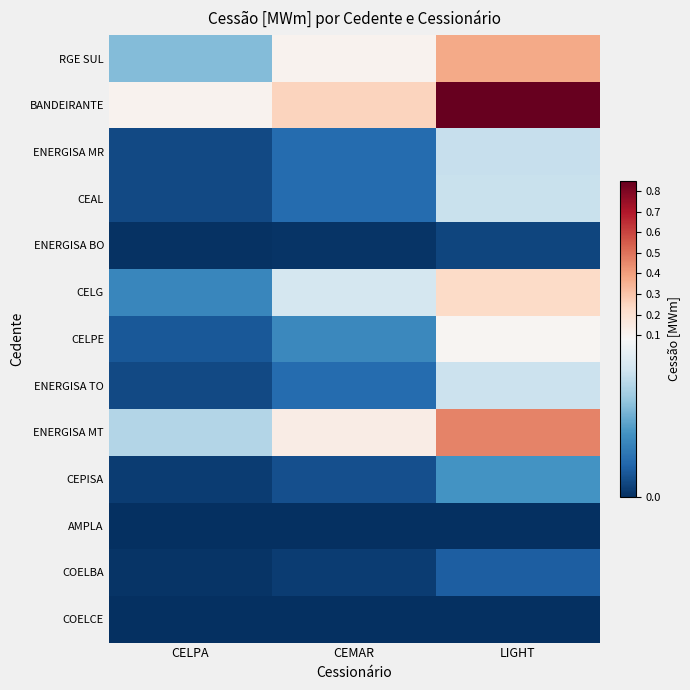

How many categories are shown in the chart?

3